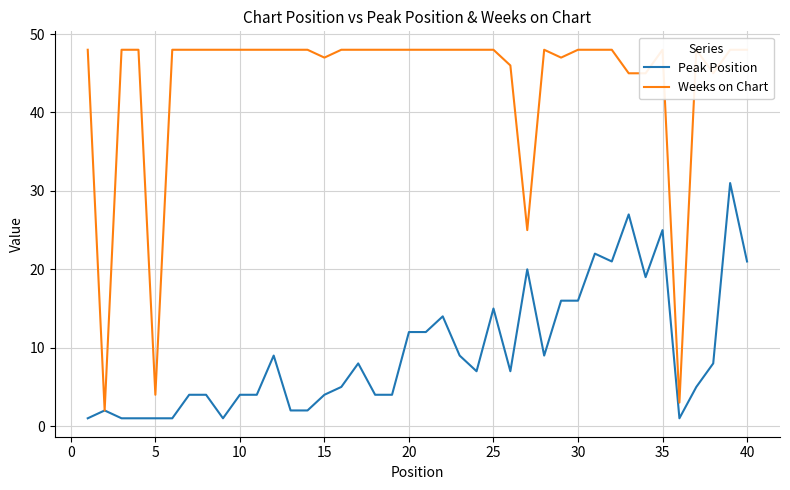

What are all the series names shown in the legend?

Peak Position, Weeks on Chart